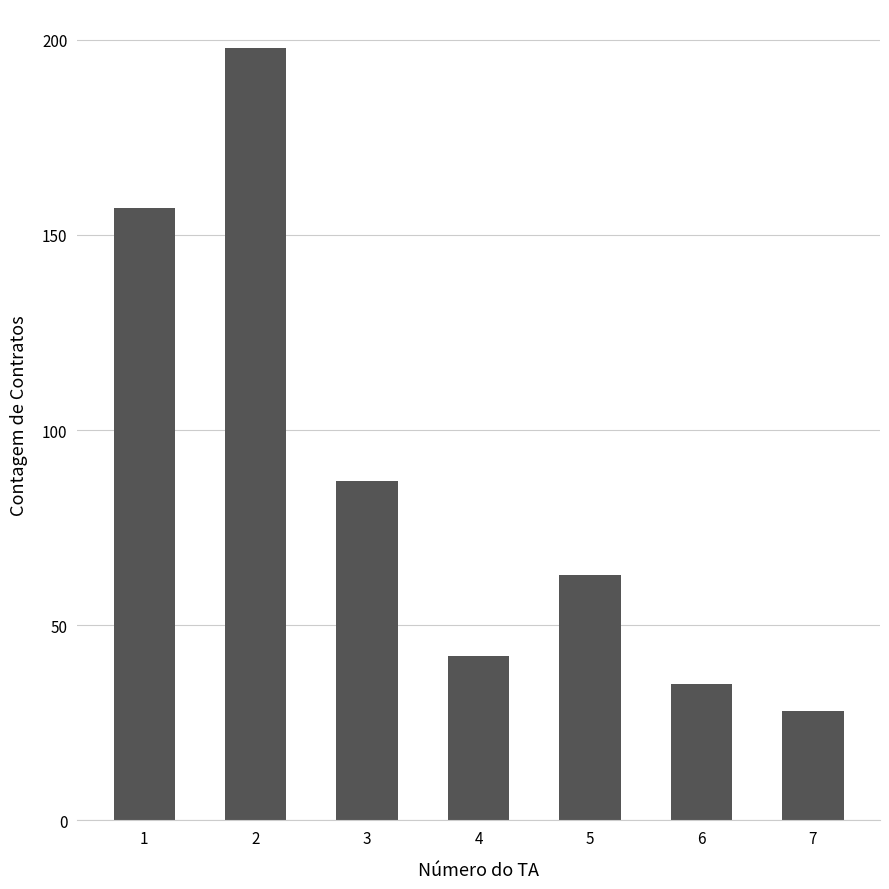

How many data points are less than 63?

3